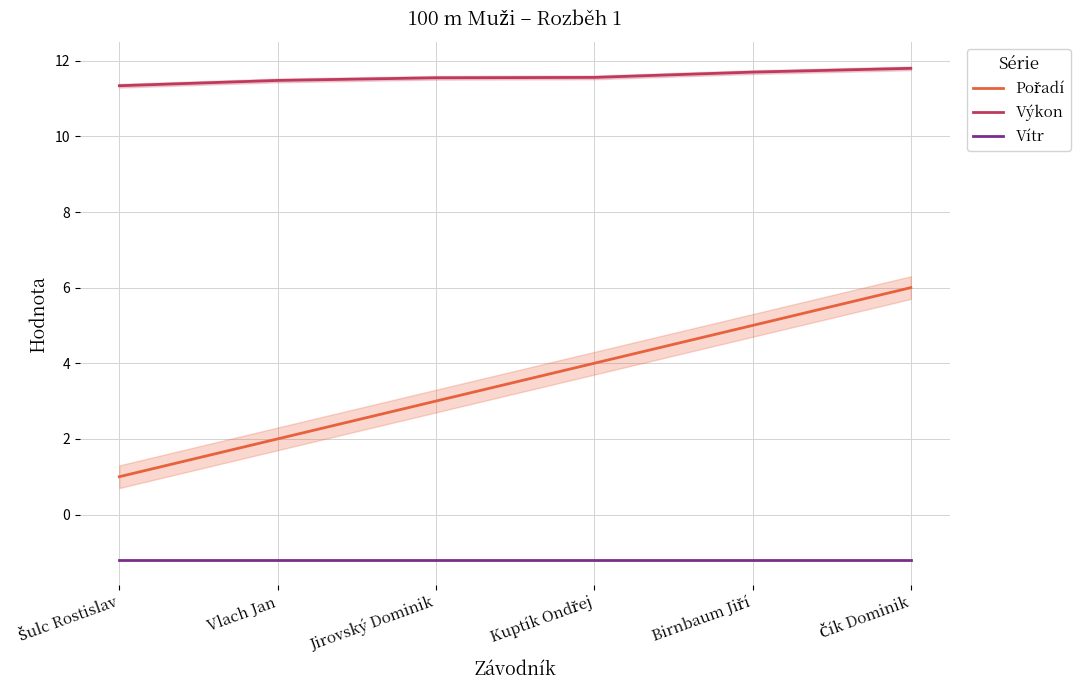

Reading right to left, extract all data points from this chart.

Pořadí: 6.0	5.0	4.0	3.0	2.0	1.0
Výkon: 11.8	11.7	11.6	11.6	11.5	11.3
Vítr: -1.2	-1.2	-1.2	-1.2	-1.2	-1.2